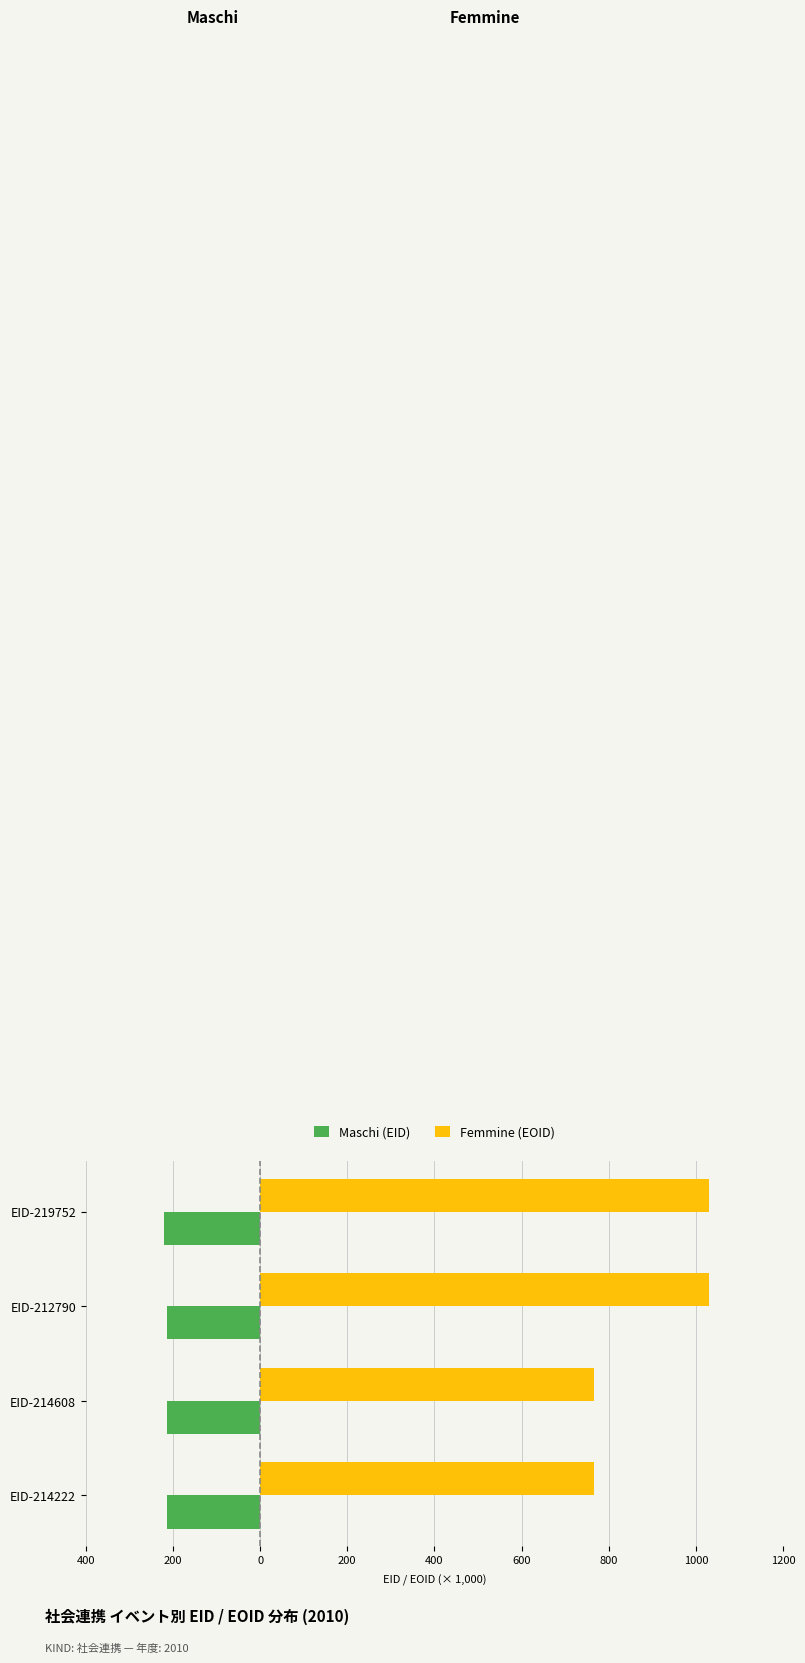

What is the average value of the Maschi (EID) series?

-215.3